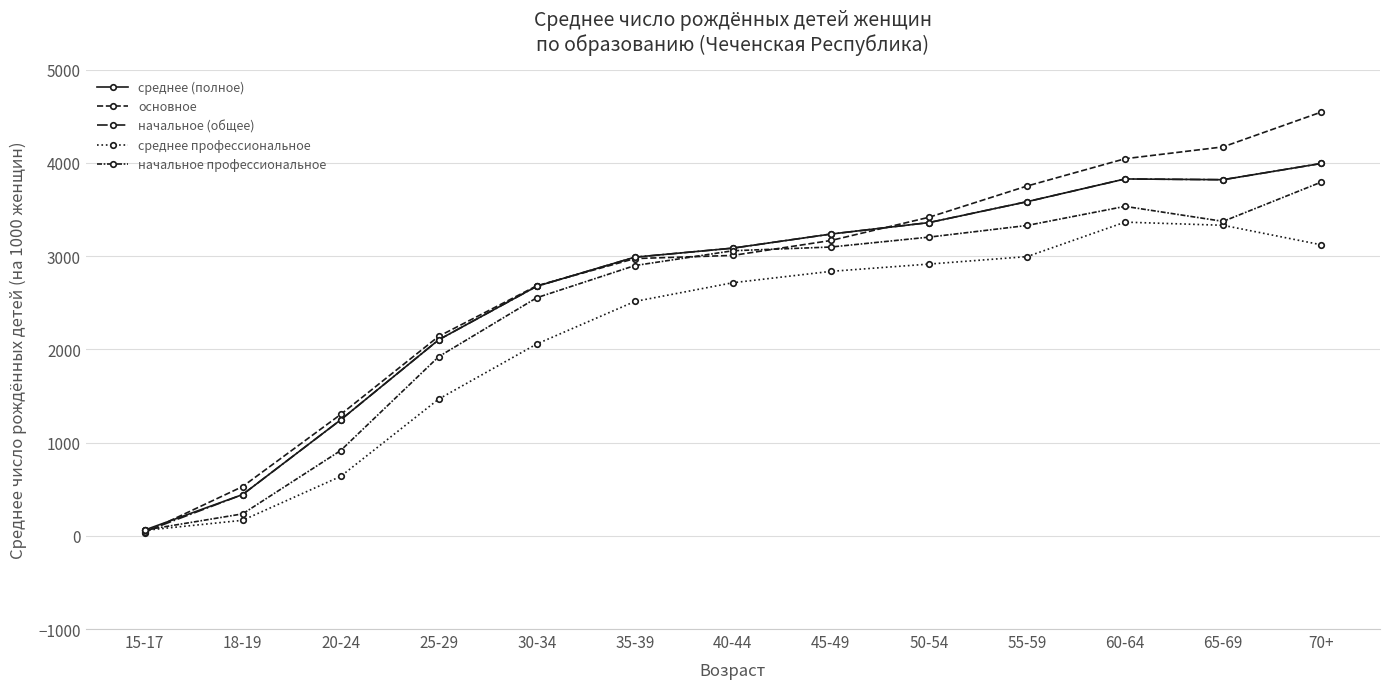

Which series changed the most between 25-29 and 45-49?

среднее профессиональное